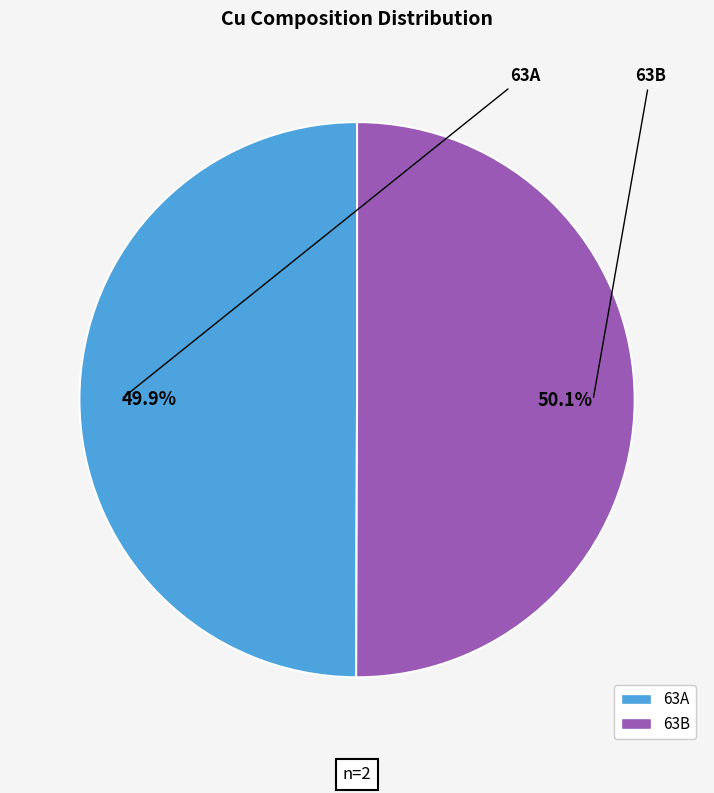

True or false: 63A accounts for 50% of the total.

True